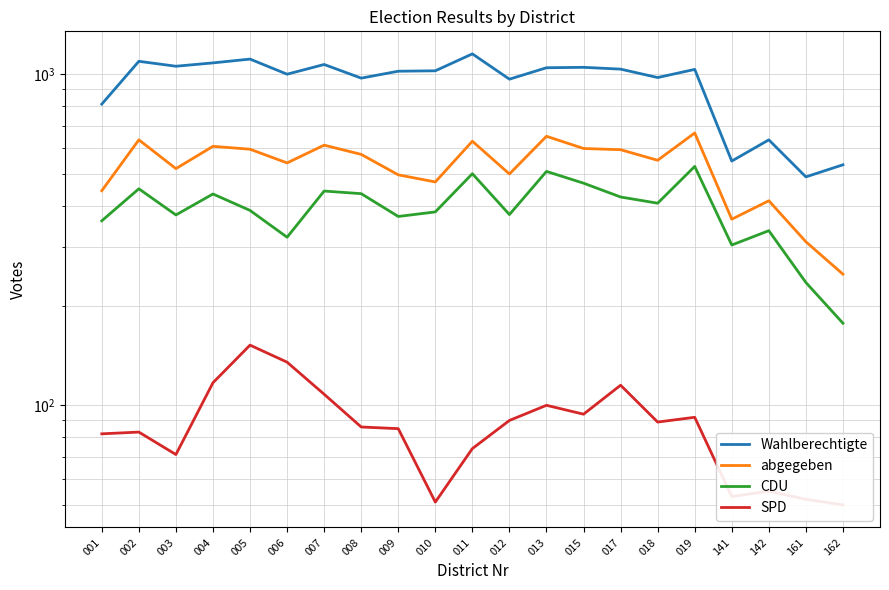

True or false: Wahlberechtigte and SPD cross at least once.

False